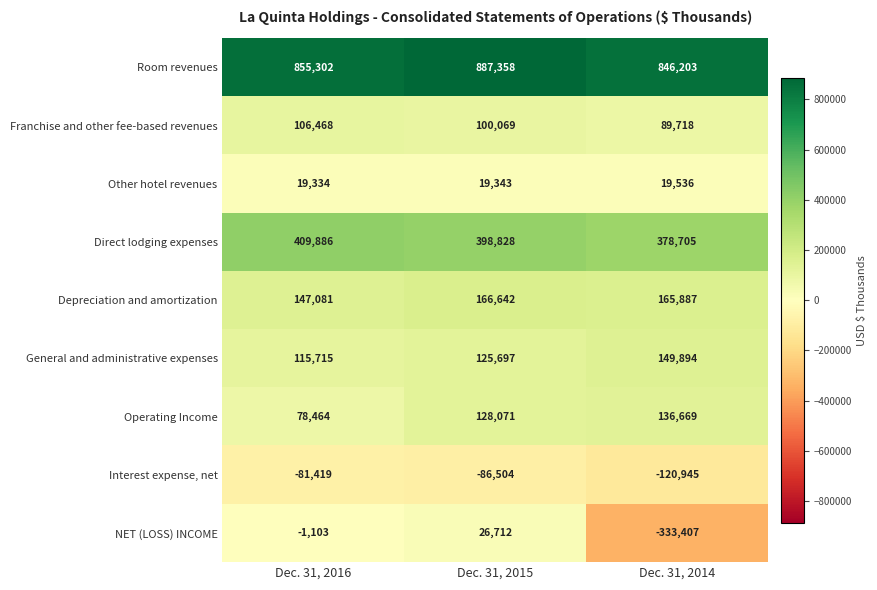

What is the average value of the General and administrative expenses series?

130435